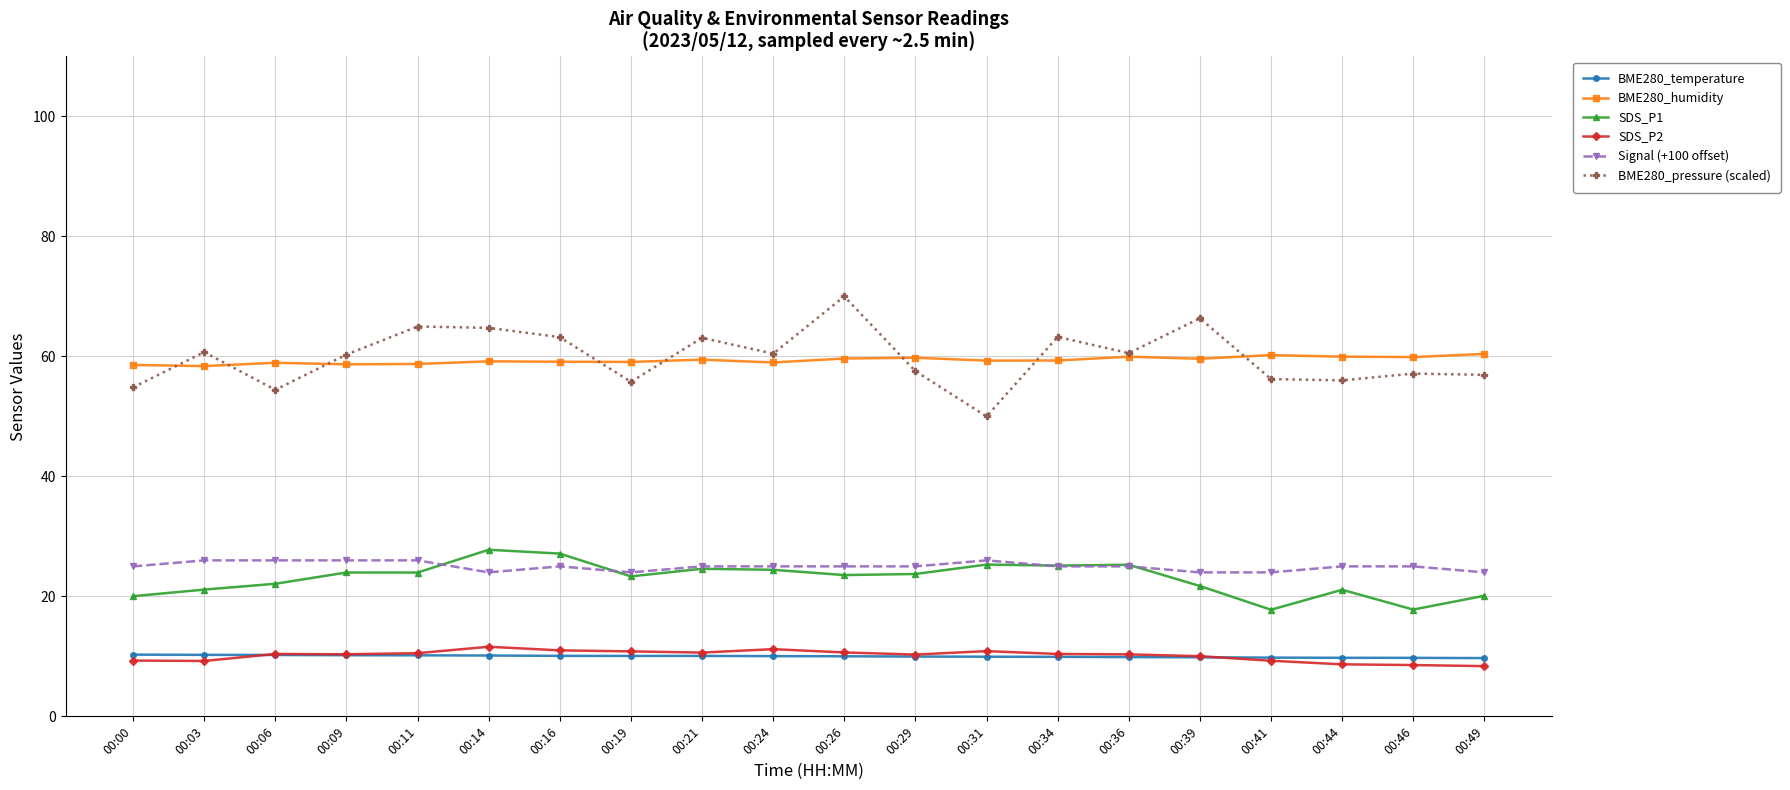

What is the spread (max minus min) of values at 00:09?

50.1